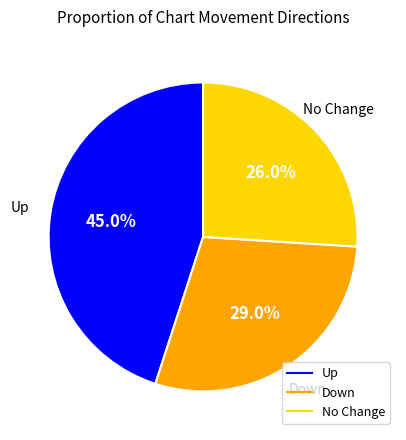

To the nearest percent, what is the difference between the largest and smallest slice percentages?

19%